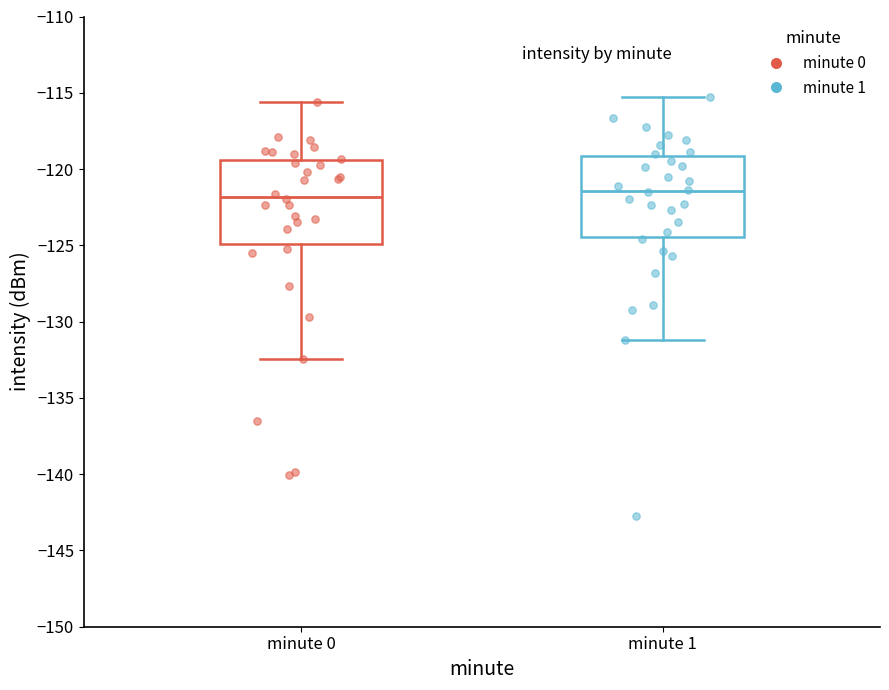

Where does the upper whisker of the box for minute 1 end on the y-axis? The values are not printed on the chart, so give them approximately, as read against the axis.

-115.5